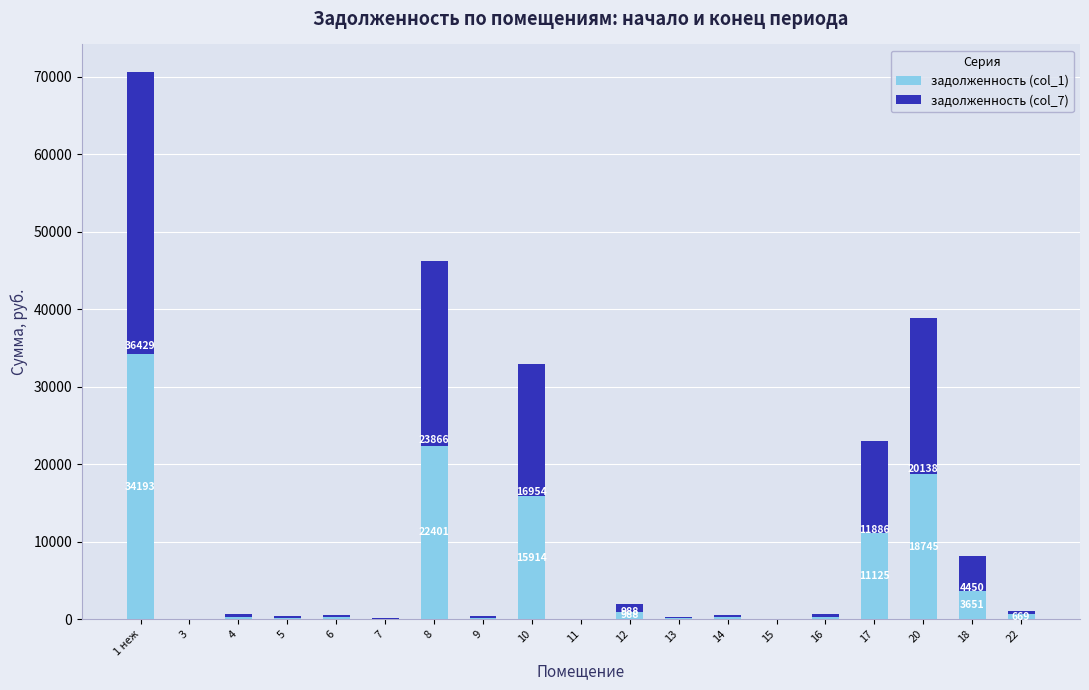

What is the highest value of the задолженность (col_1) series?

34193.7